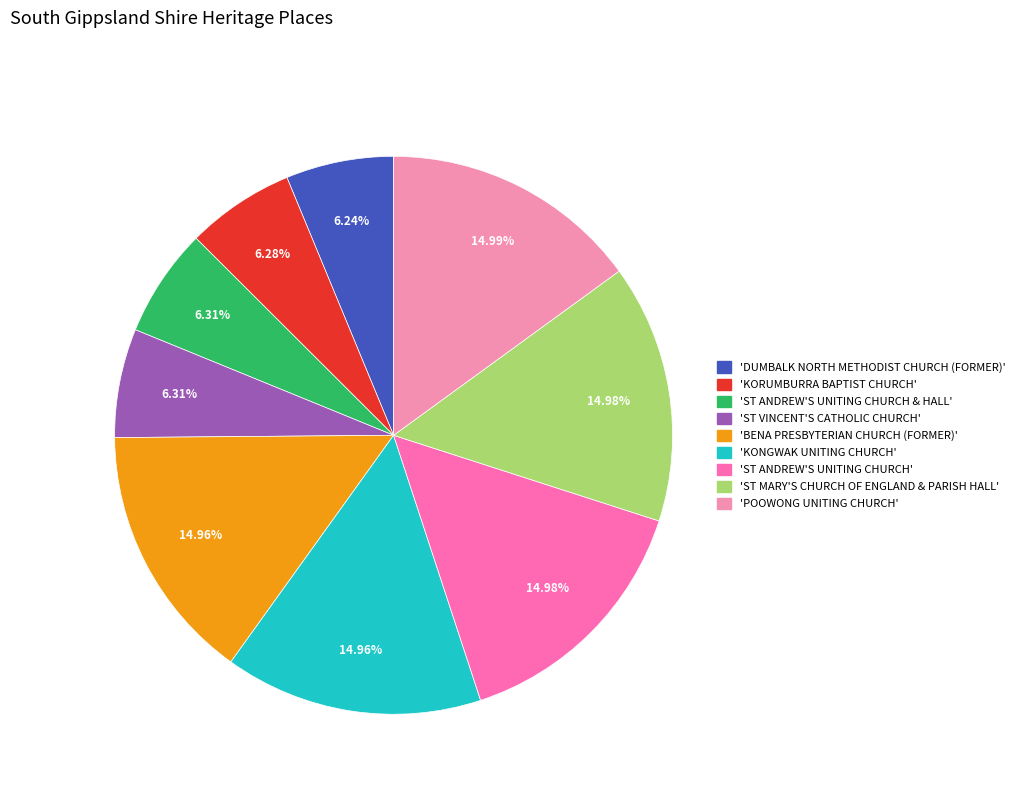

How many slices are in this pie chart?

9